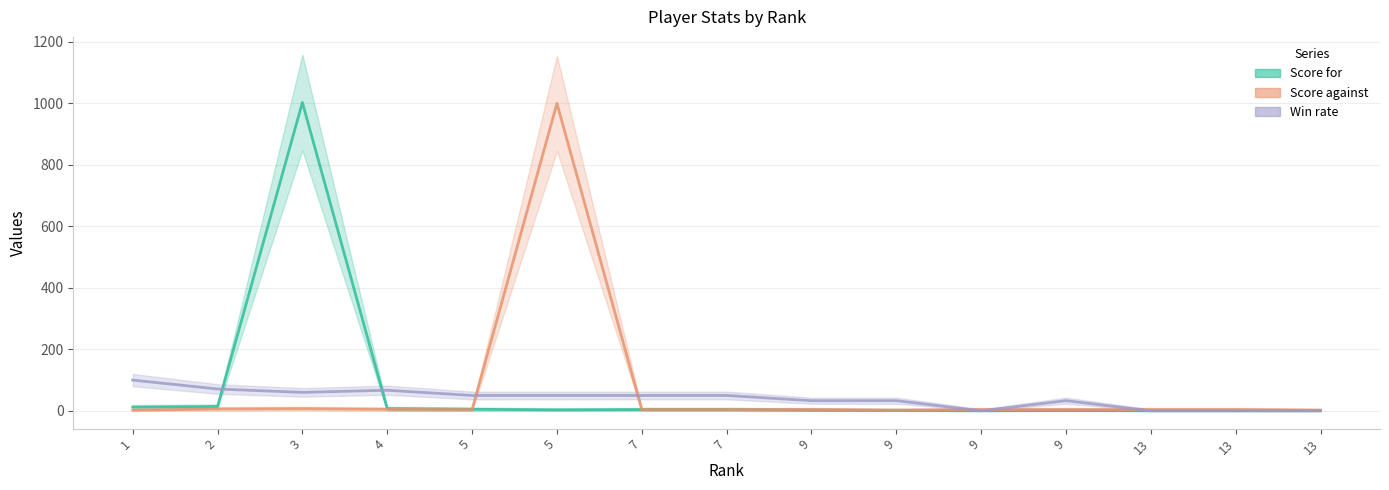

How many intersections are there between Score for and Win rate?

2